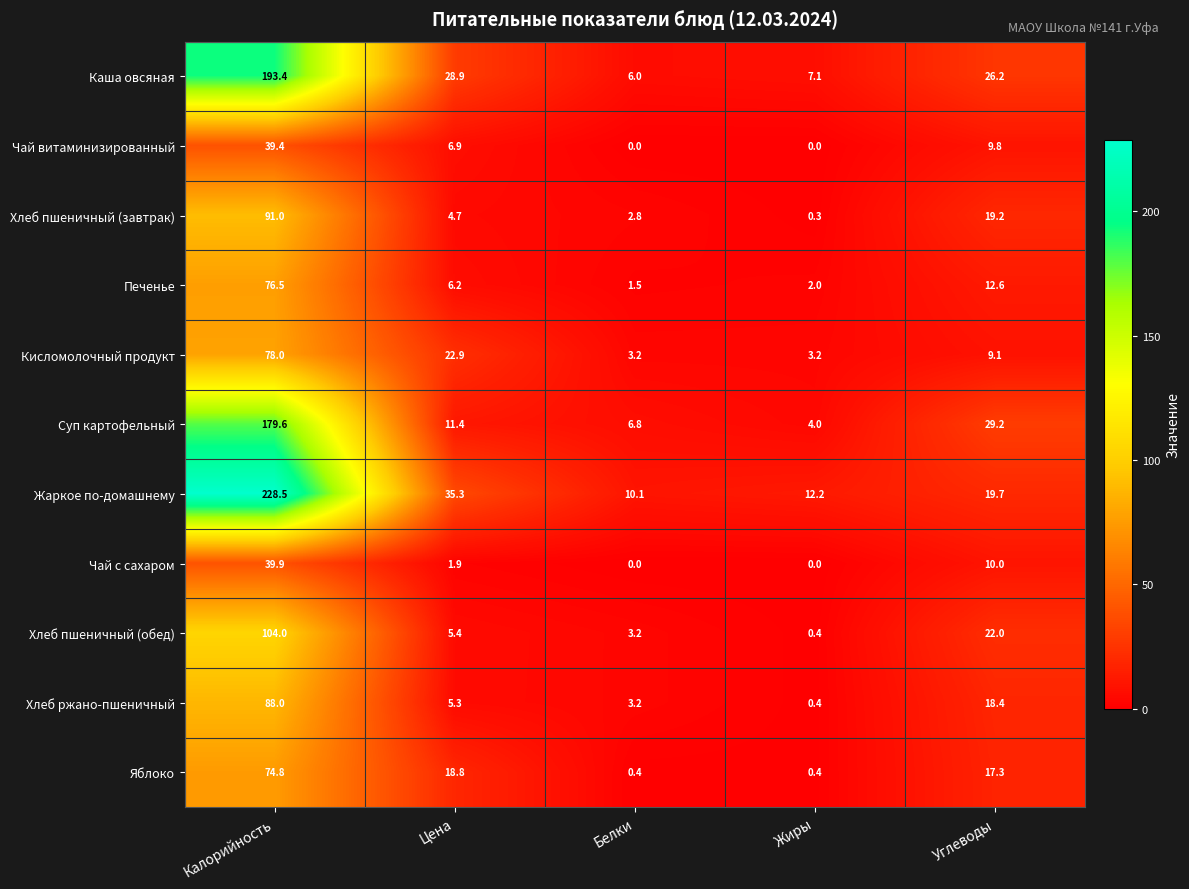

What is the sum of the Хлеб пшеничный (завтрак) values at Белки and Жиры?

3.1